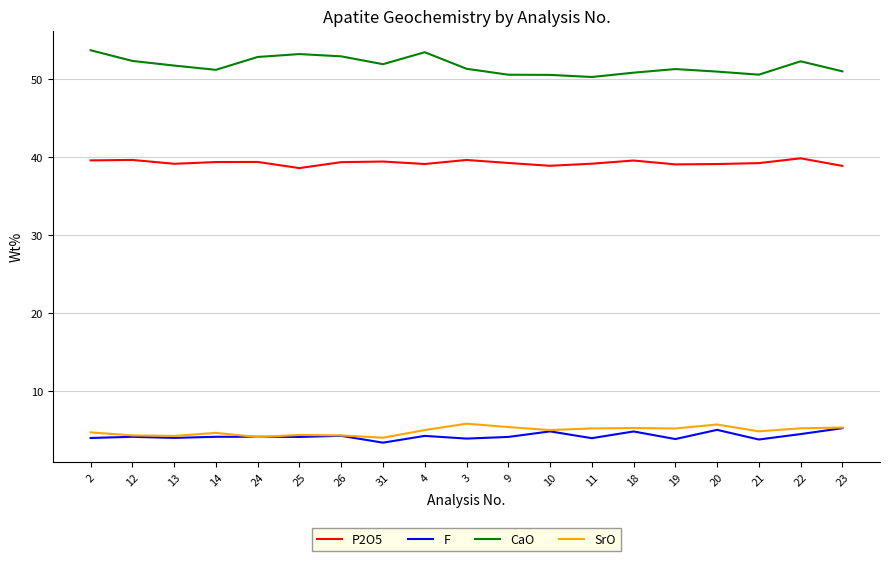

What is the sum of all P2O5 values?

745.9